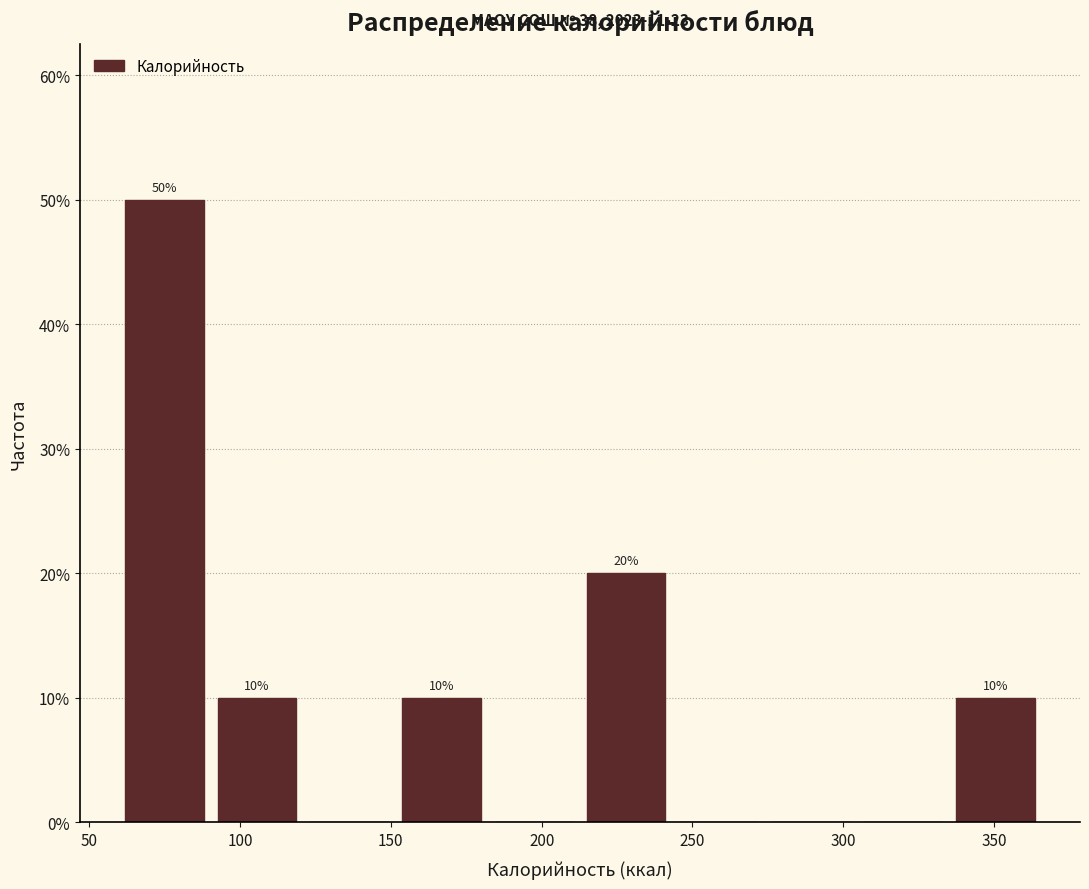

Over which range of the x-axis is the bar tallest?

60 to 95